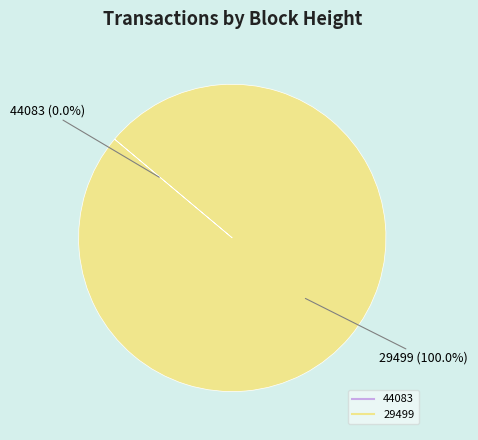

What percentage is the 29499 slice, to the nearest percent?

100%